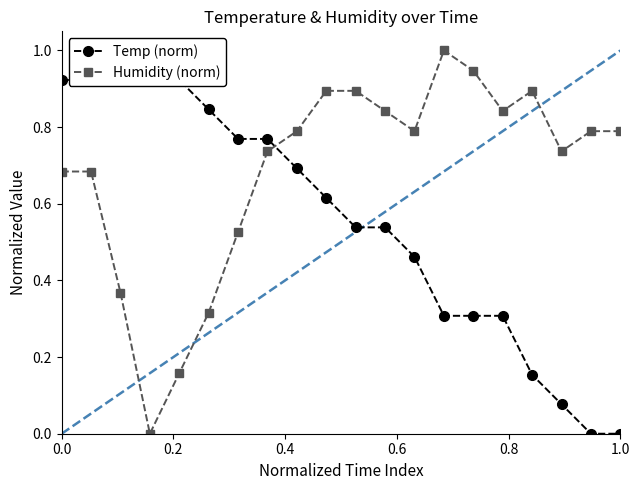

In Humidity (norm), how many points are lower than both neighbors (excluding endpoints)?

4